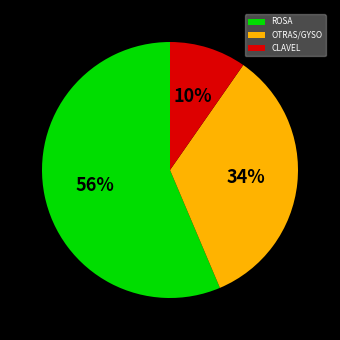

To the nearest percent, what percentage of the pie is ROSA?

56%